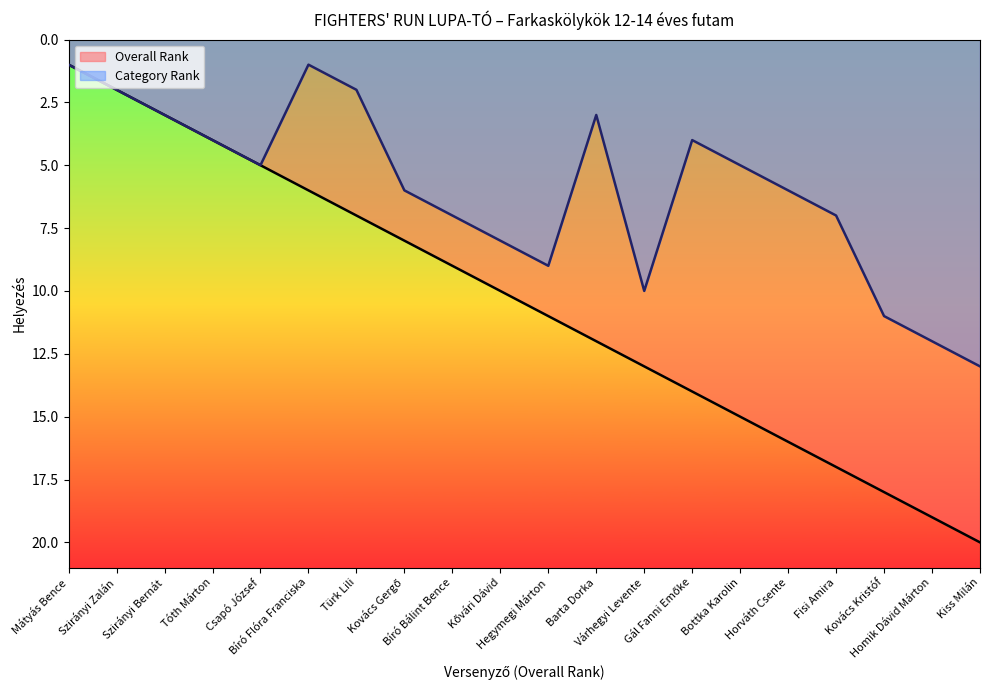

What is the difference between the second highest and minimum values in the Category Rank series?

11